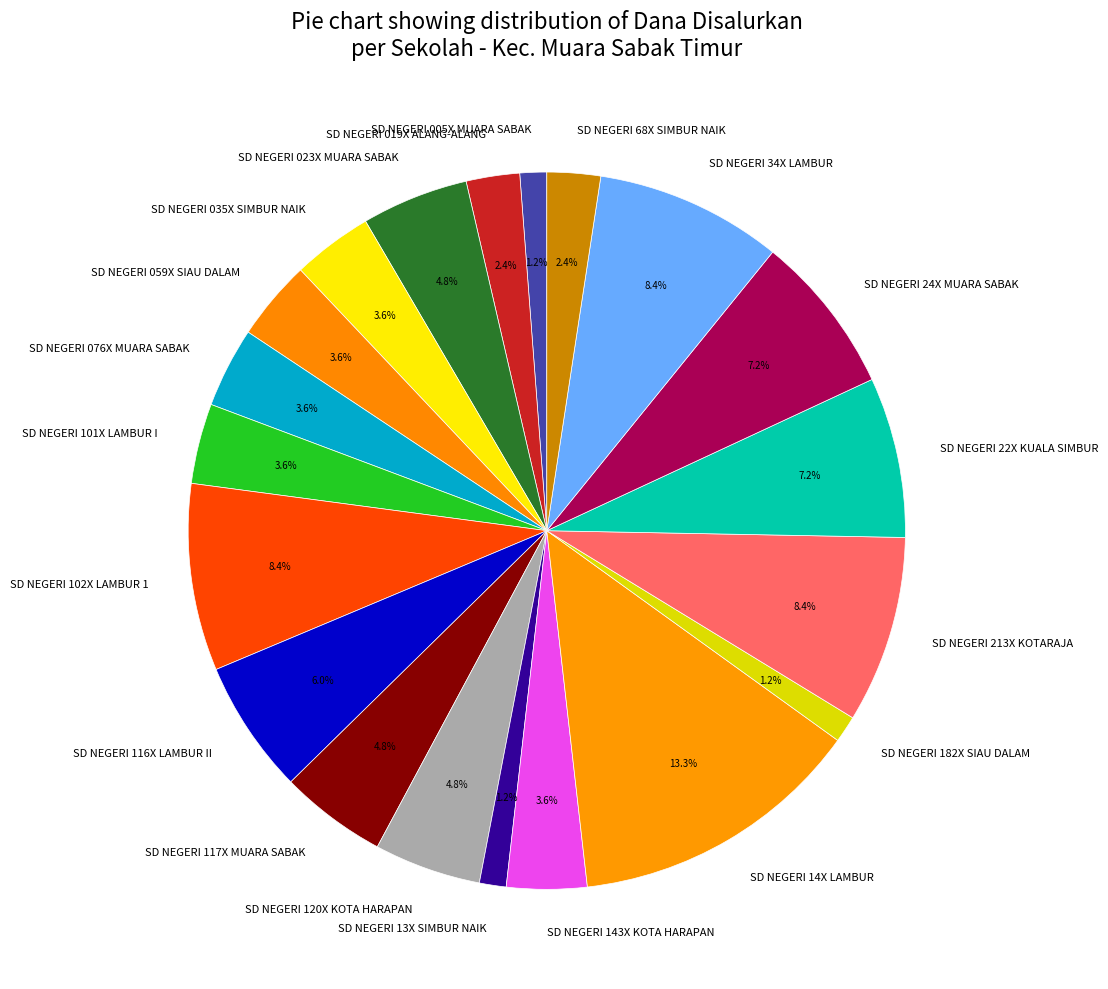

Is SD NEGERI 116X LAMBUR II the majority of the pie?

No